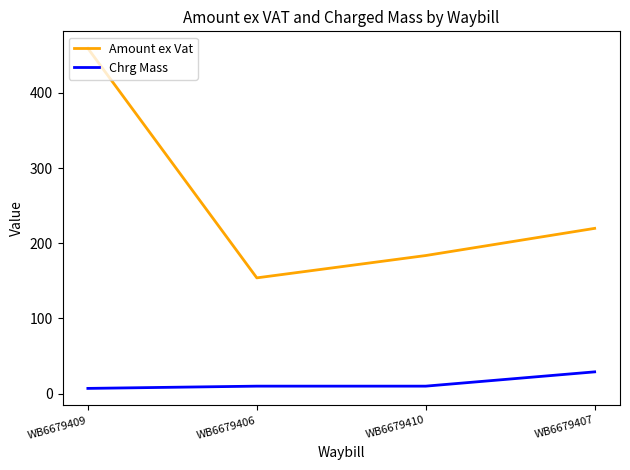

List the series in order of their peak value, highest first.

Amount ex Vat, Chrg Mass